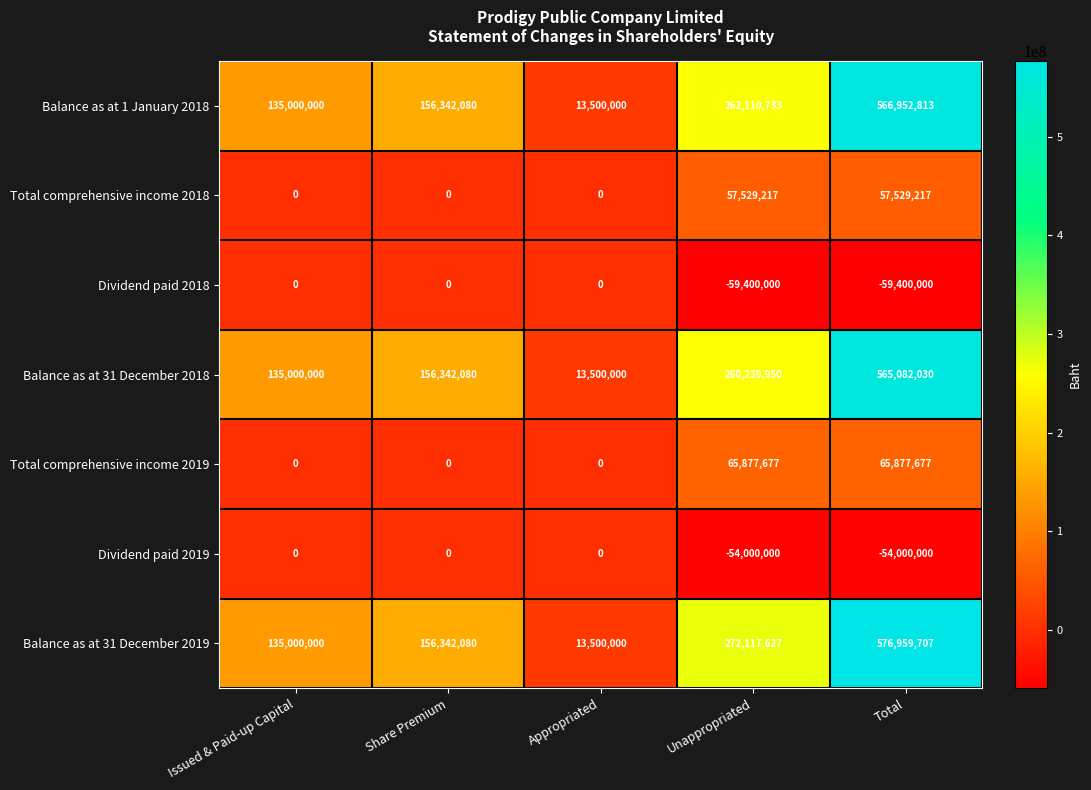

The Dividend paid 2018 series shows 0 at Appropriated. True or false?

True